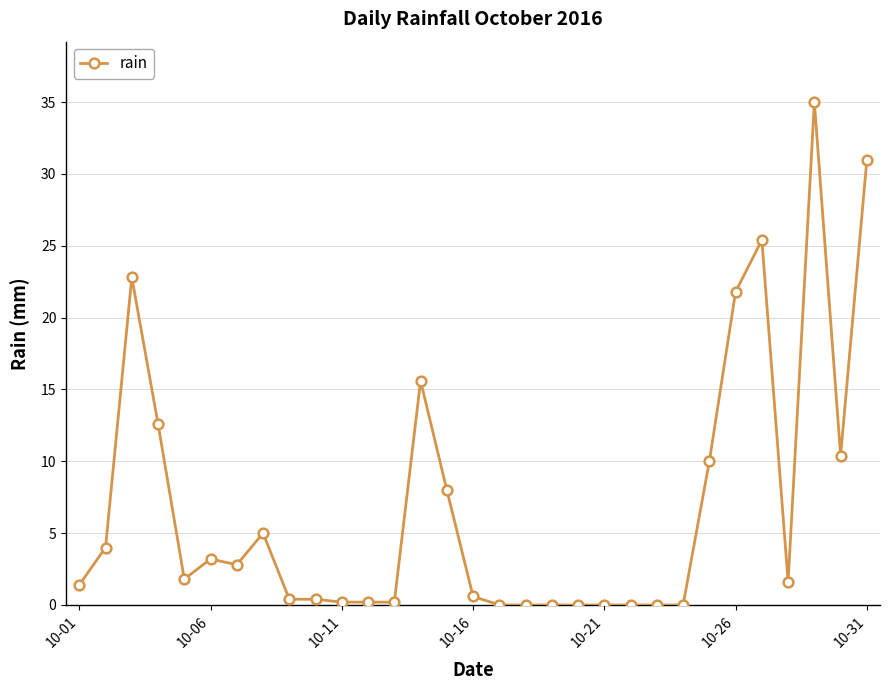

What is the average value?

6.9